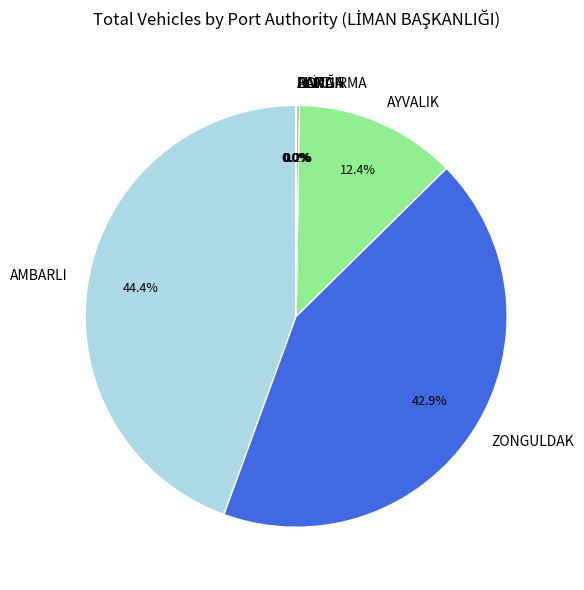

To the nearest percent, what is the average slice percentage?

14%